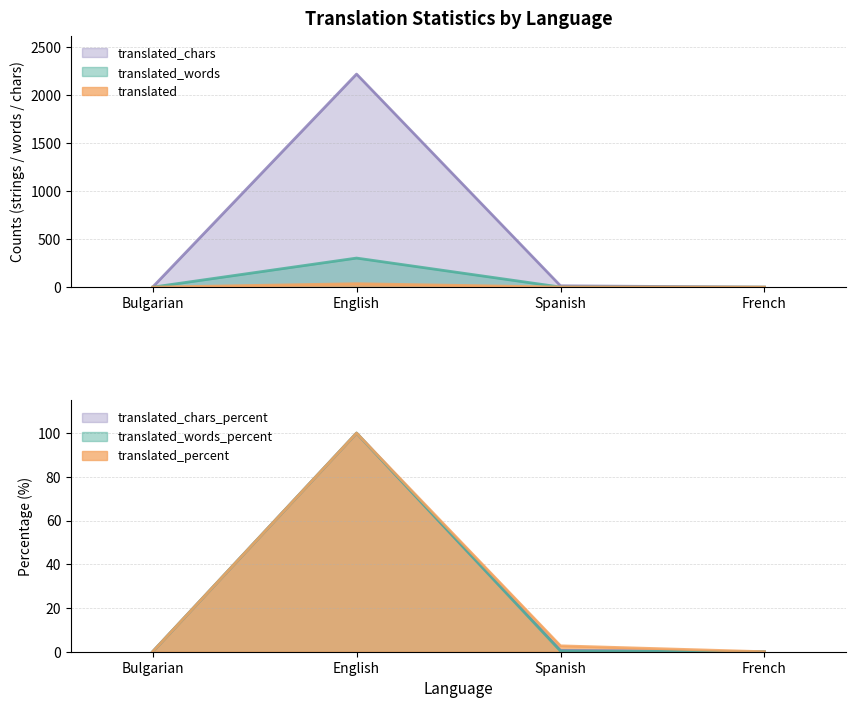

True or false: translated has more than 2 interior local peaks.

False